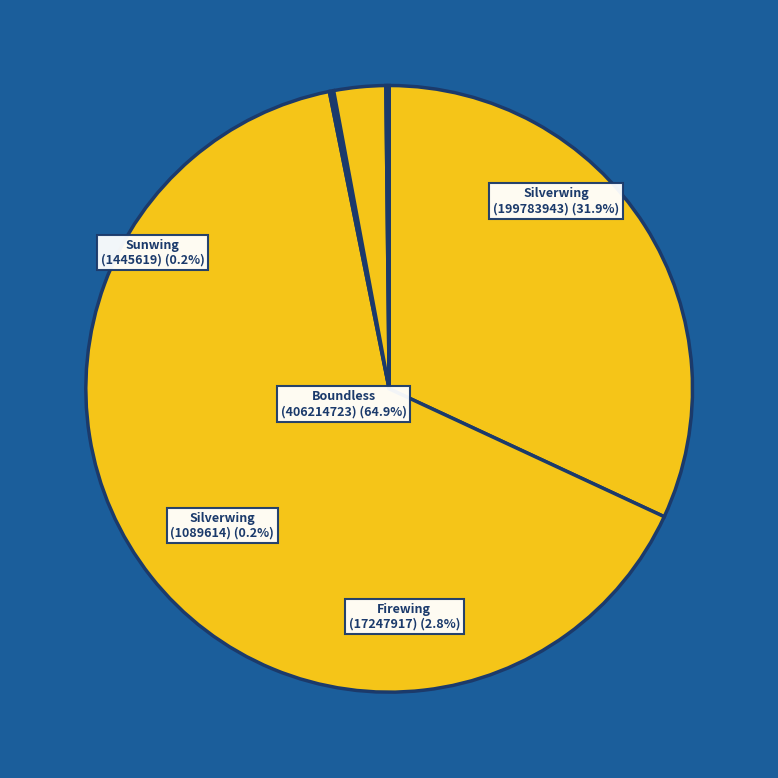

Is it true that Firewing (17247917) is 3% of the pie?

True